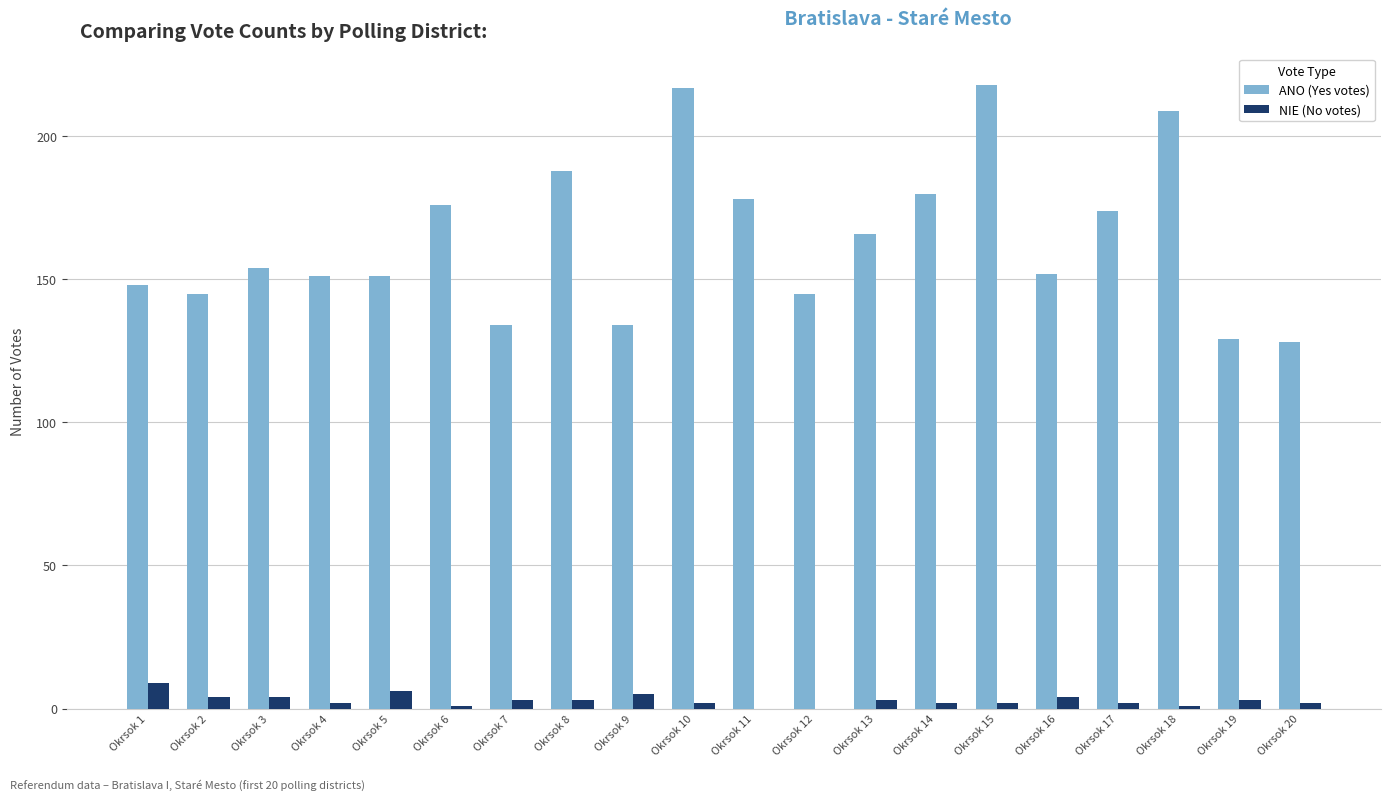

Is the value of ANO (Yes votes) at Okrsok 6 greater than the value of NIE (No votes) at Okrsok 7?

Yes